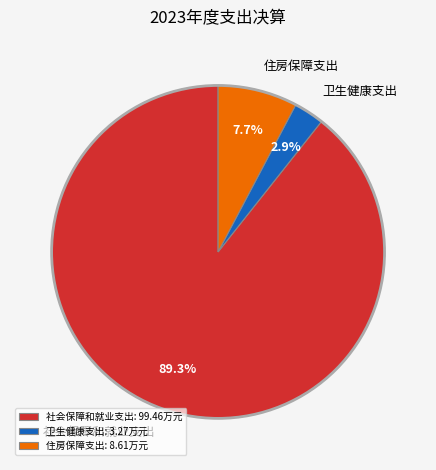

Which has a higher value, 住房保障支出 or 社会保障和就业支出?

社会保障和就业支出